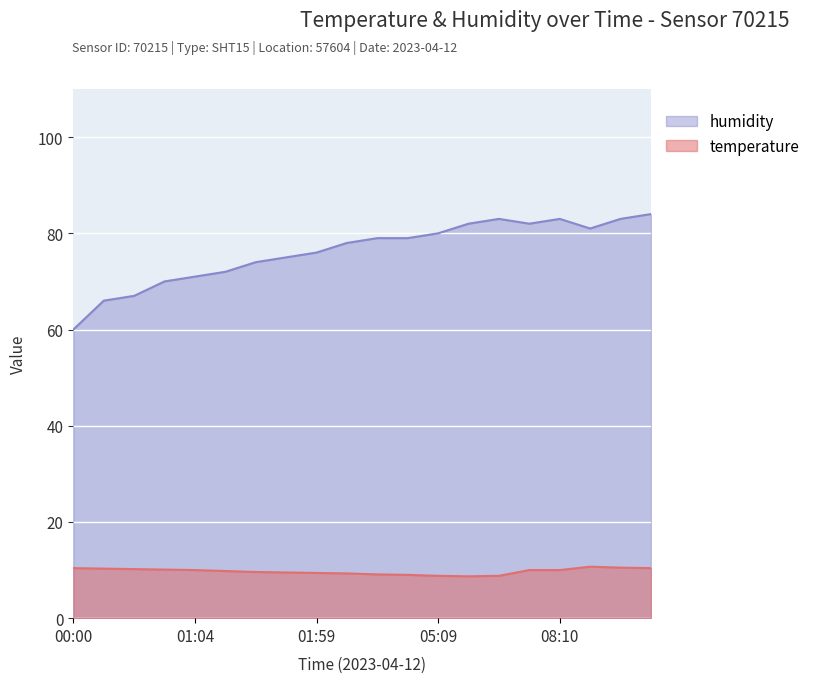

List the series in order of their overall mean, highest first.

humidity, temperature